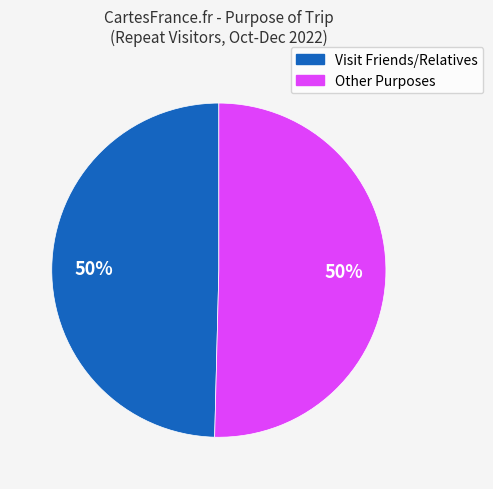

To the nearest percent, what is the average slice percentage?

50%